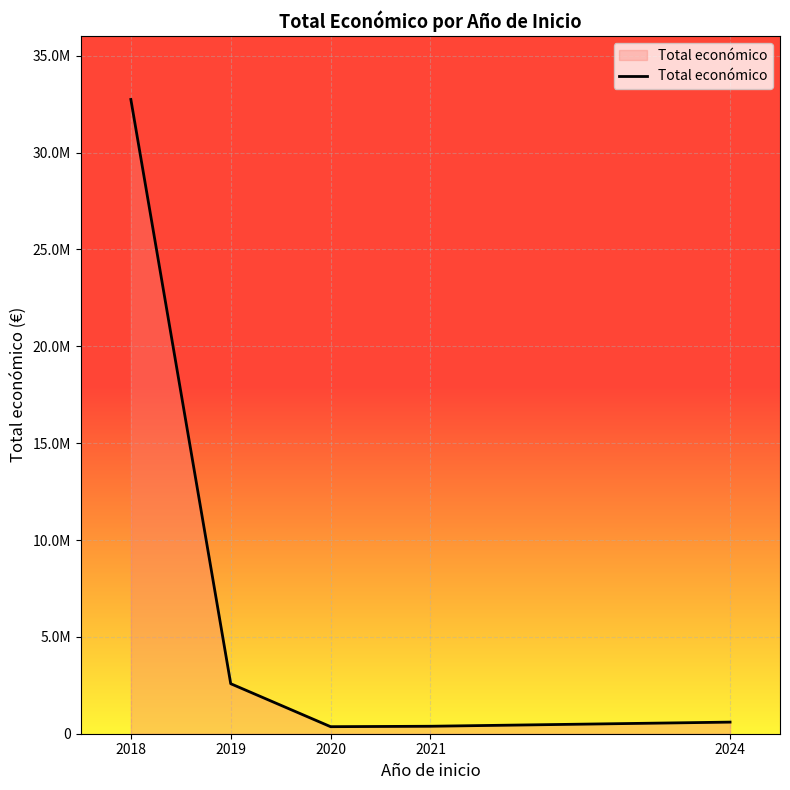

Does the chart have visible grid lines?

Yes